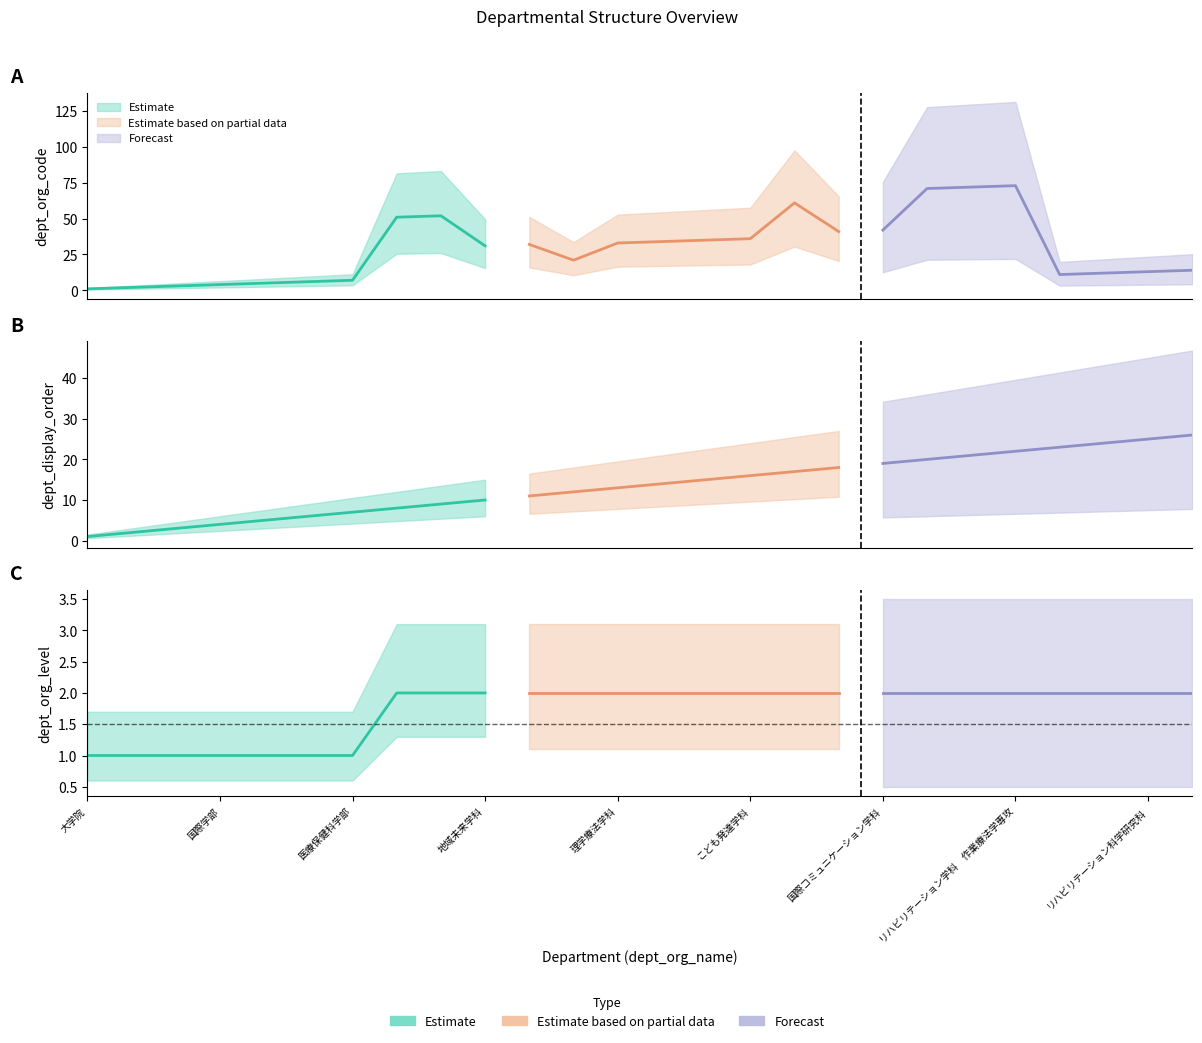

True or false: dept_yukou and dept_display_order intersect in this chart.

False